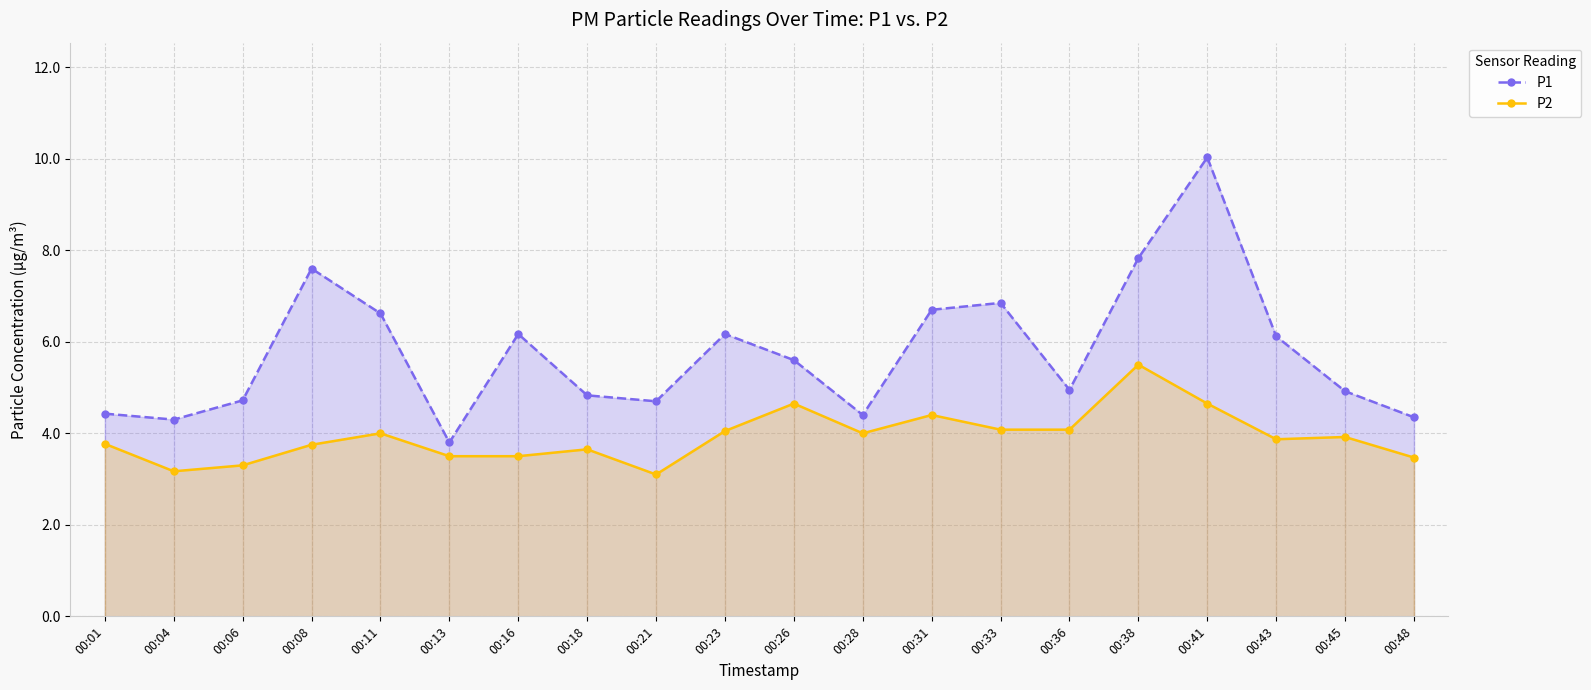

What is the sum of the P2 values at 00:38 and 00:43?

9.4